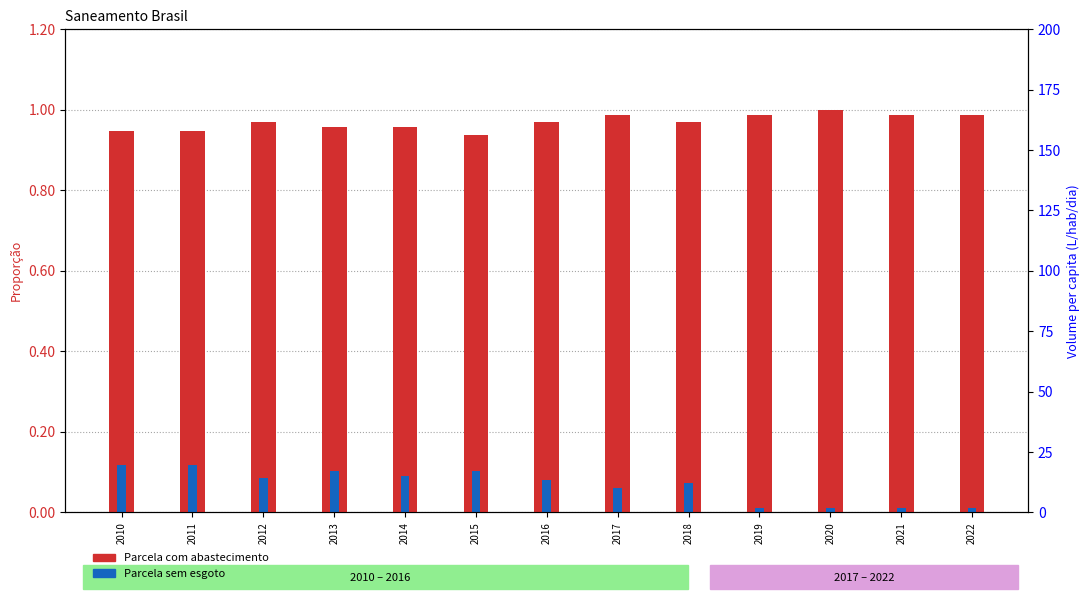

At which category is the sum across all series the highest?

2010